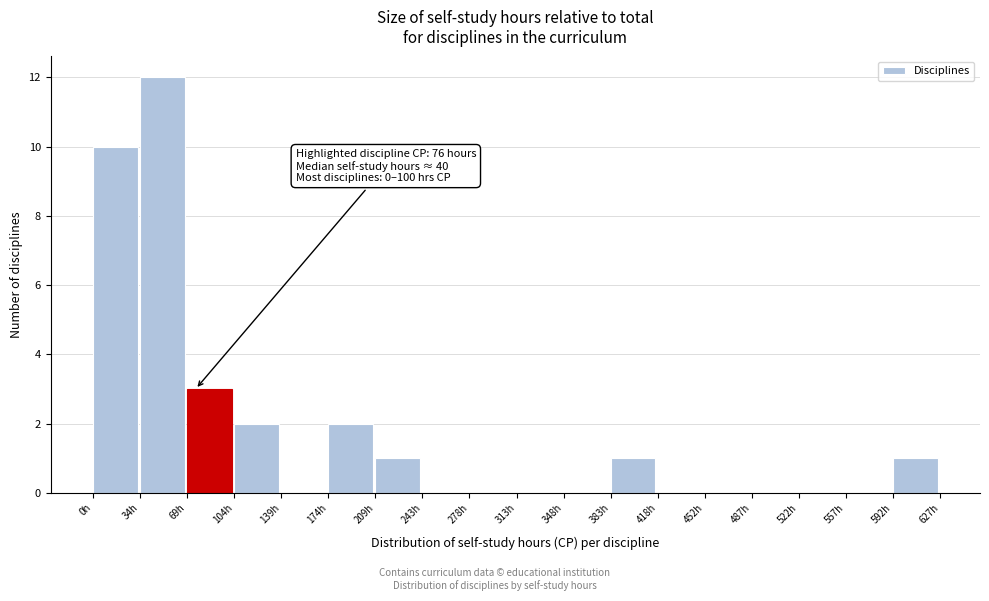

Over which range of the x-axis is the bar tallest?

35 to 70